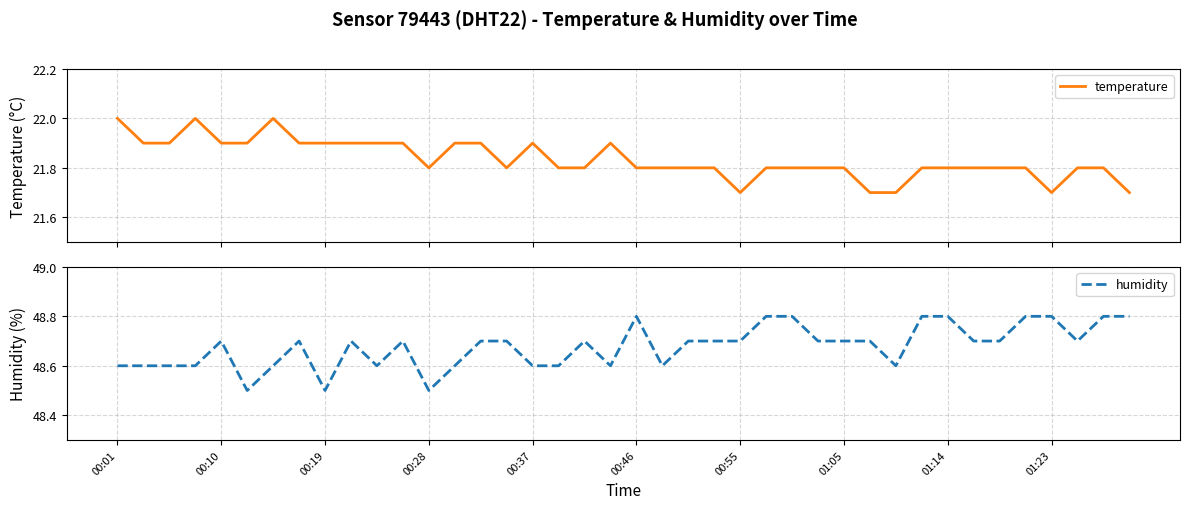

What is the difference between the maximum and minimum values in the temperature series?

0.3